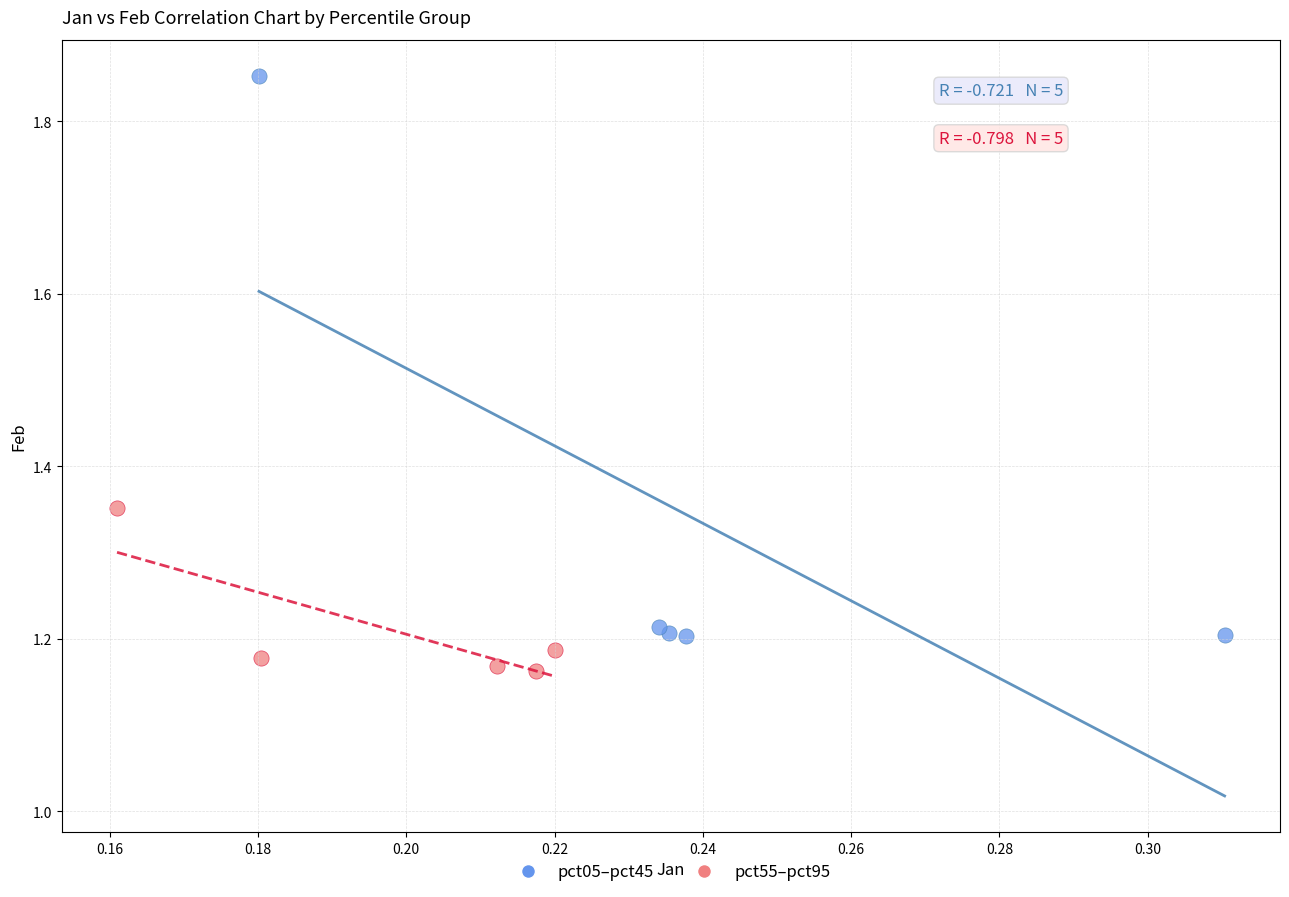

Which series reaches the minimum Y coordinate?

pct55–pct95